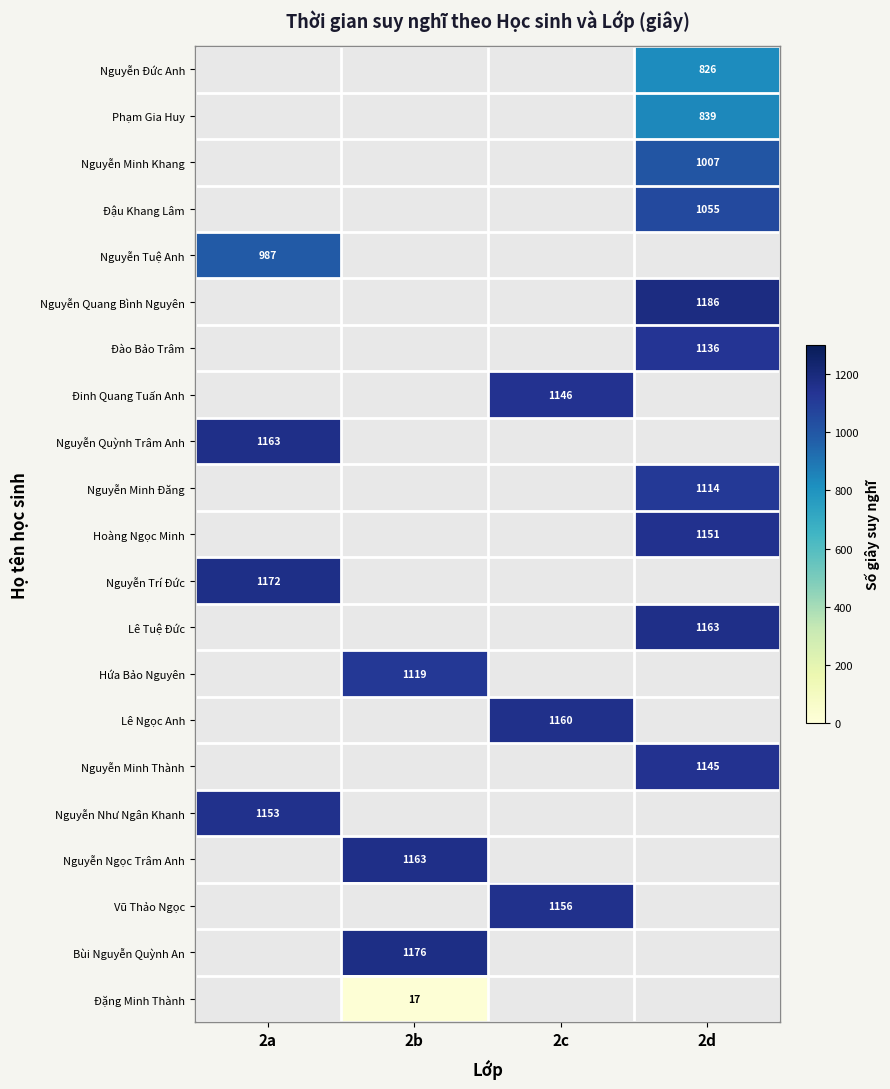

Count the number of categories in the chart.

4